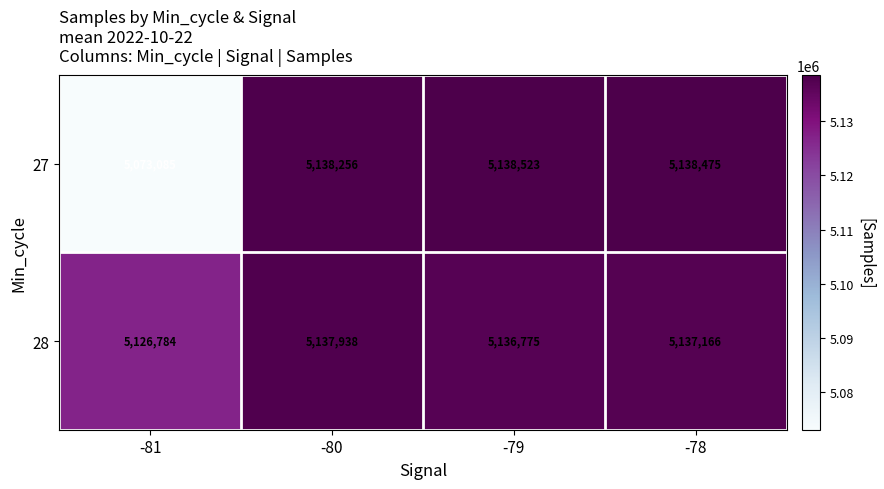

Which category has the highest value across all series?

-79